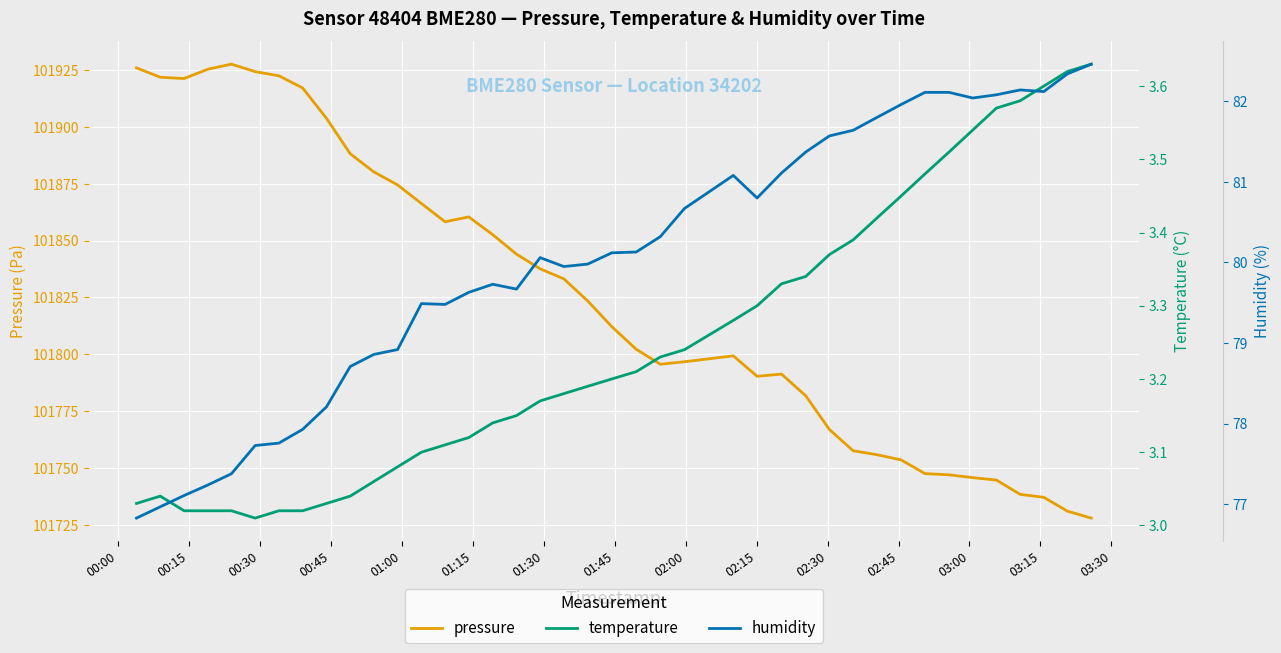

What is the highest value of the pressure series?

101927.6